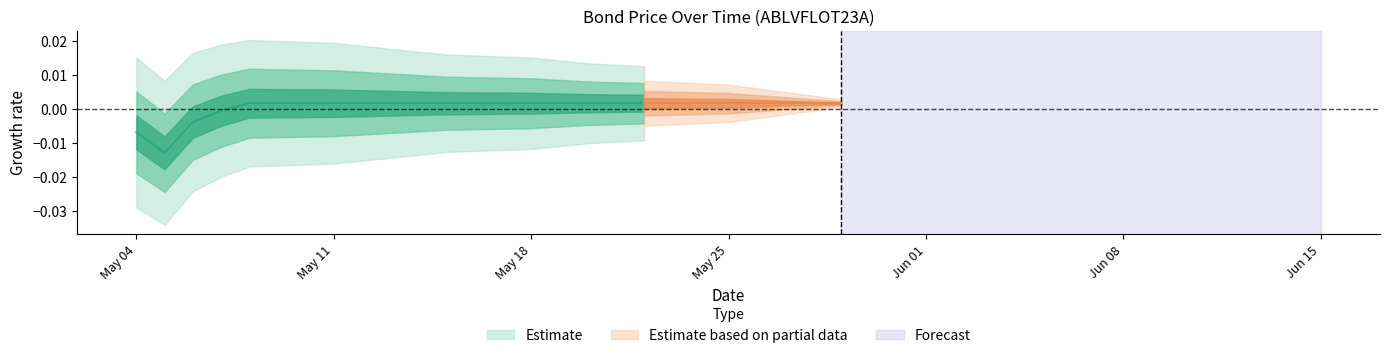

Which has a higher value, 2020-05-05 or 2020-05-18?

2020-05-18